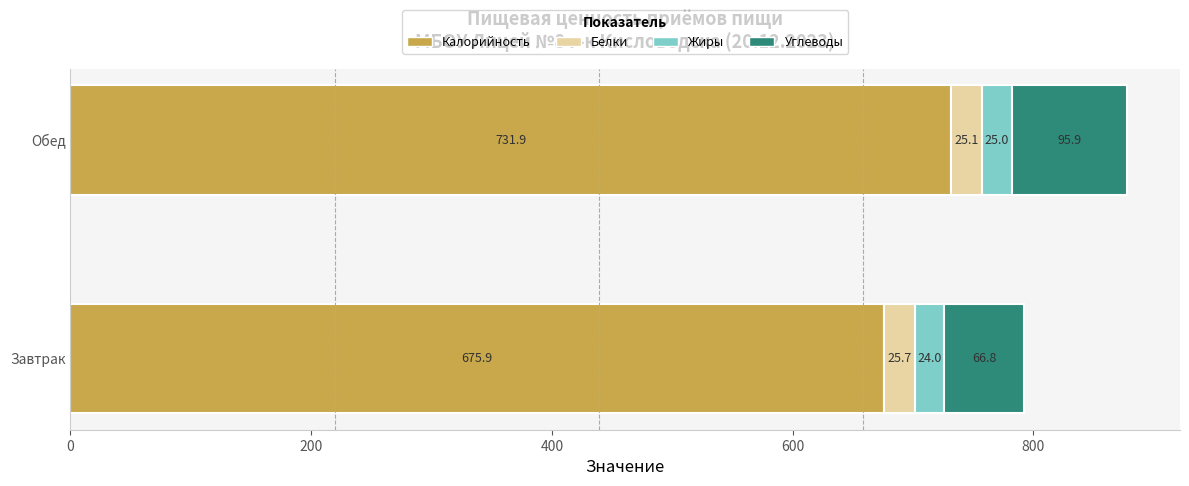

Which category has the lowest value in the Калорийность series?

Завтрак